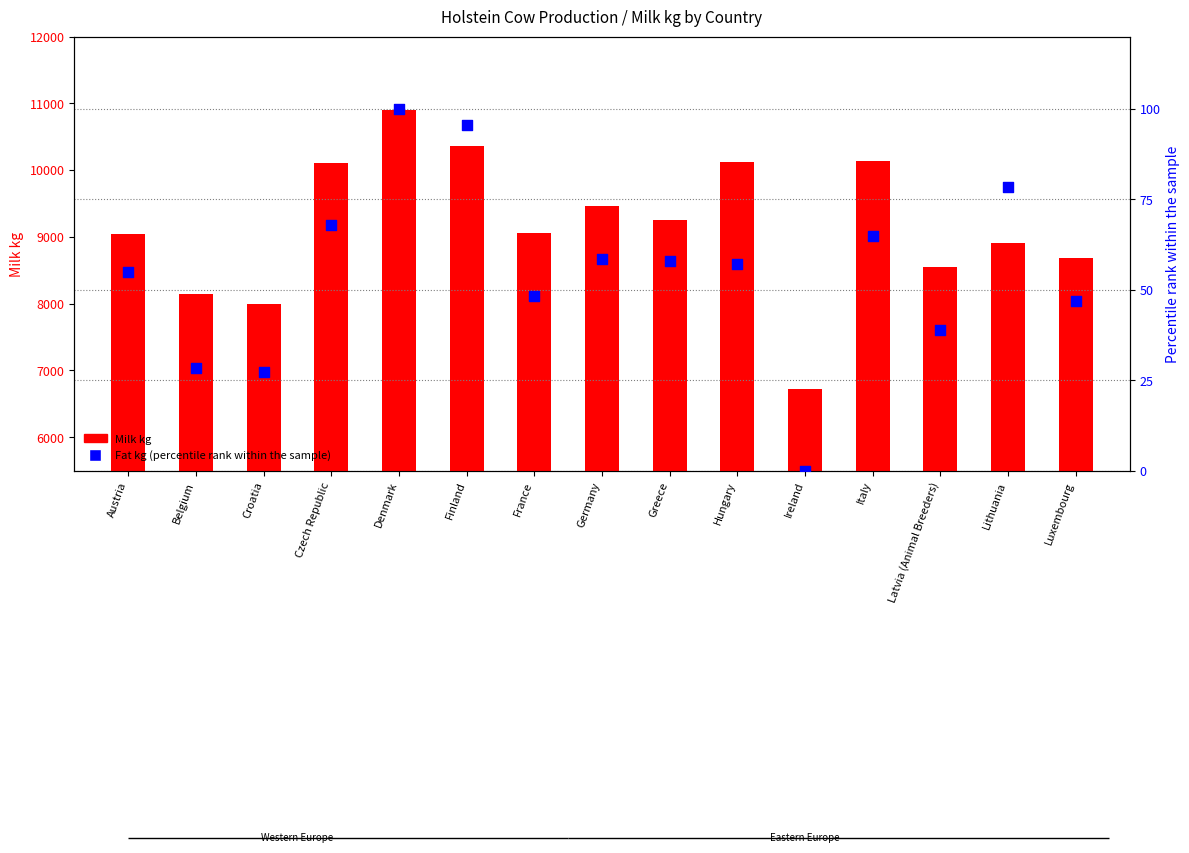

At how many categories does at least one series exceed 966?

15